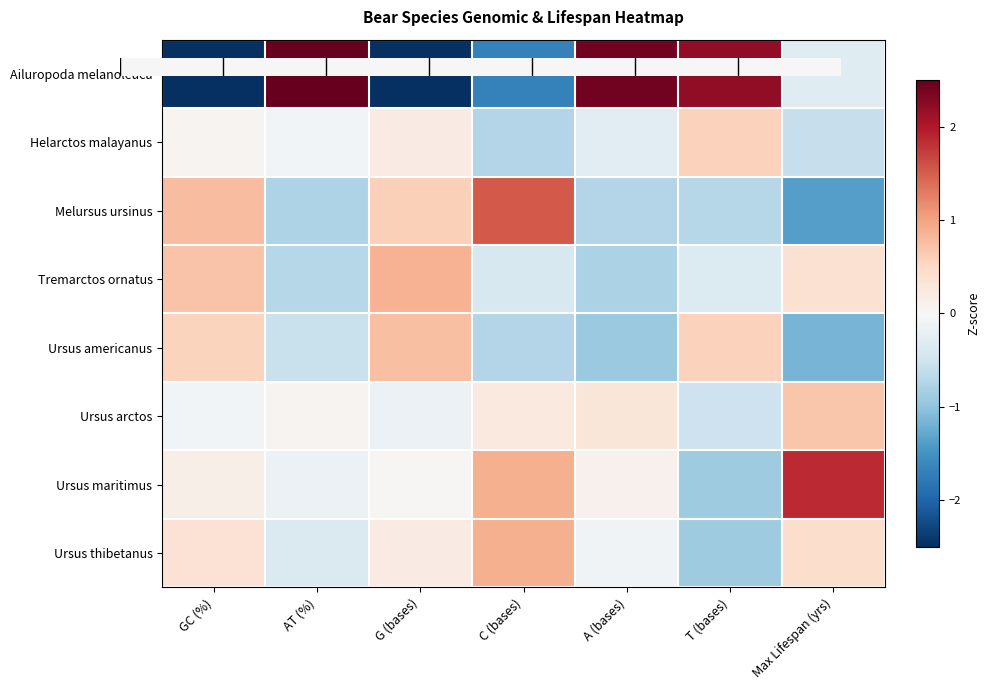

Count the number of data series in this chart.

8